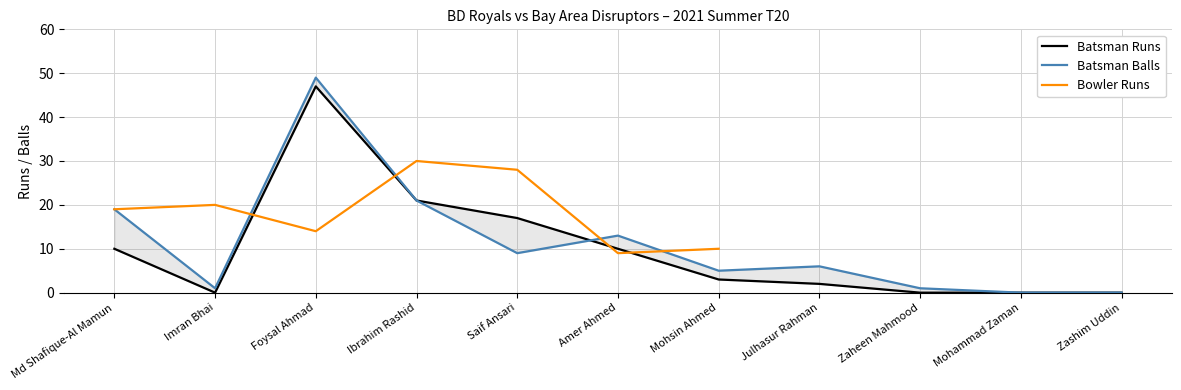

Where do BD Royals Balls and BD Royals Batsmen first cross each other?

Saif Ansari and Amer Ahmed